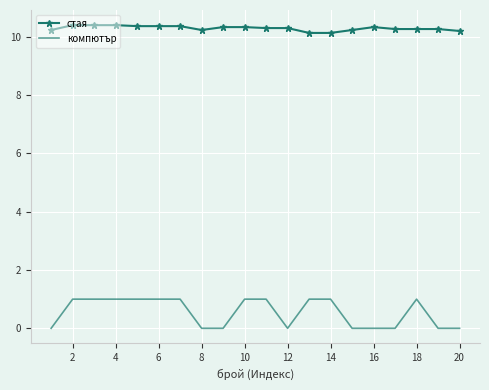

Which series has the largest range (max minus min)?

компютър